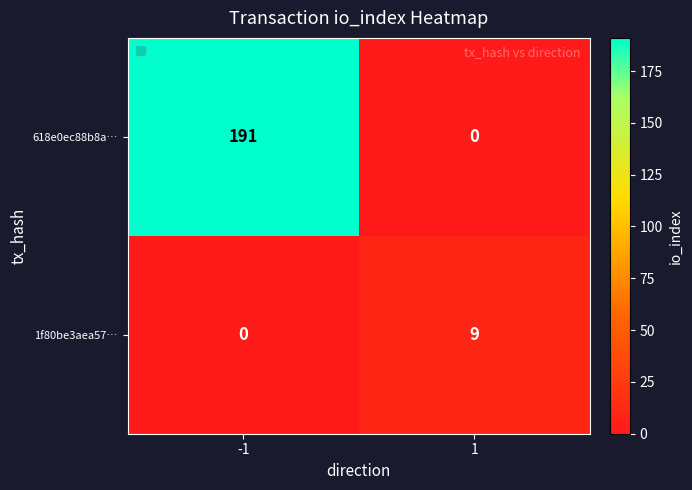

Which series has the largest total across all categories?

618e0ec88b8a…